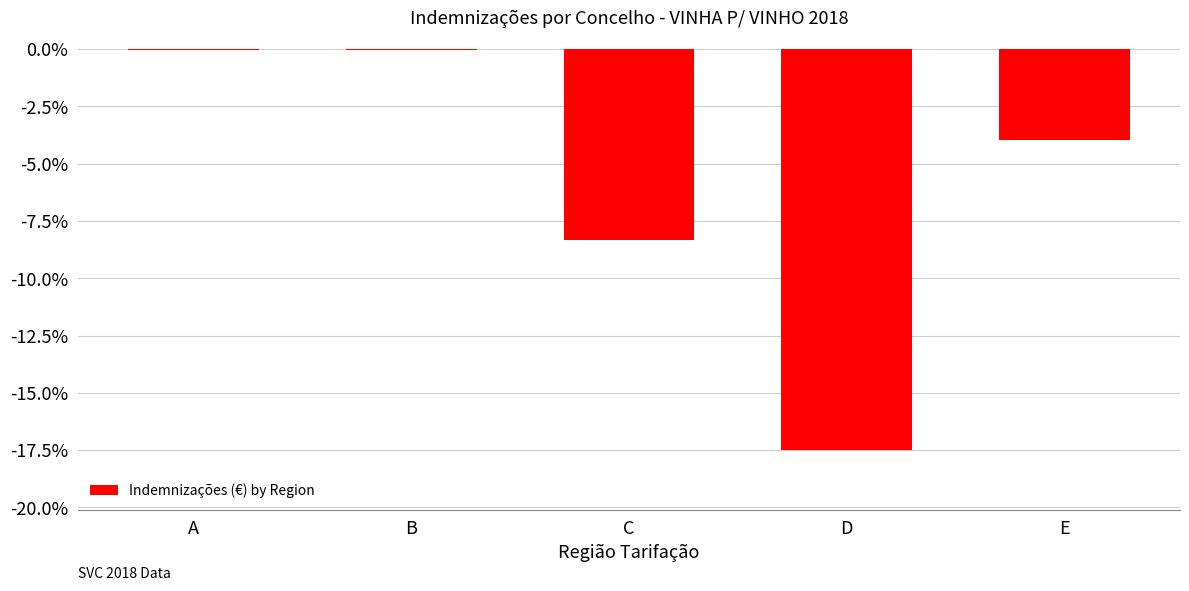

What is the sum of all values?

-29.9